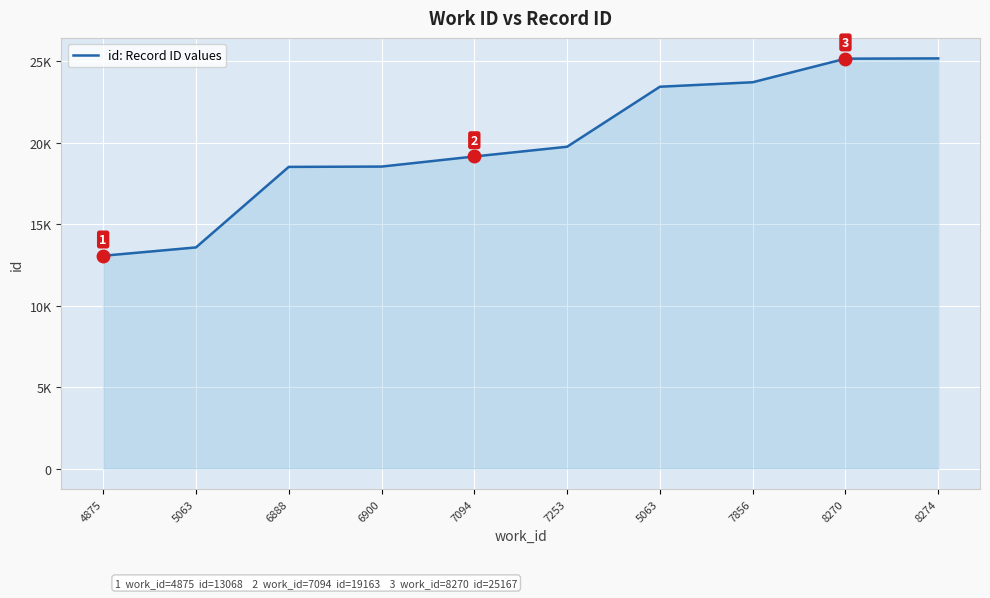

Reading right to left, transcribe all the data shown in this chart.

8274=25184	8270=25167	7856=23720	5063=23445	7253=19761	7094=19163	6900=18543	6888=18524	5063=13580	4875=13068